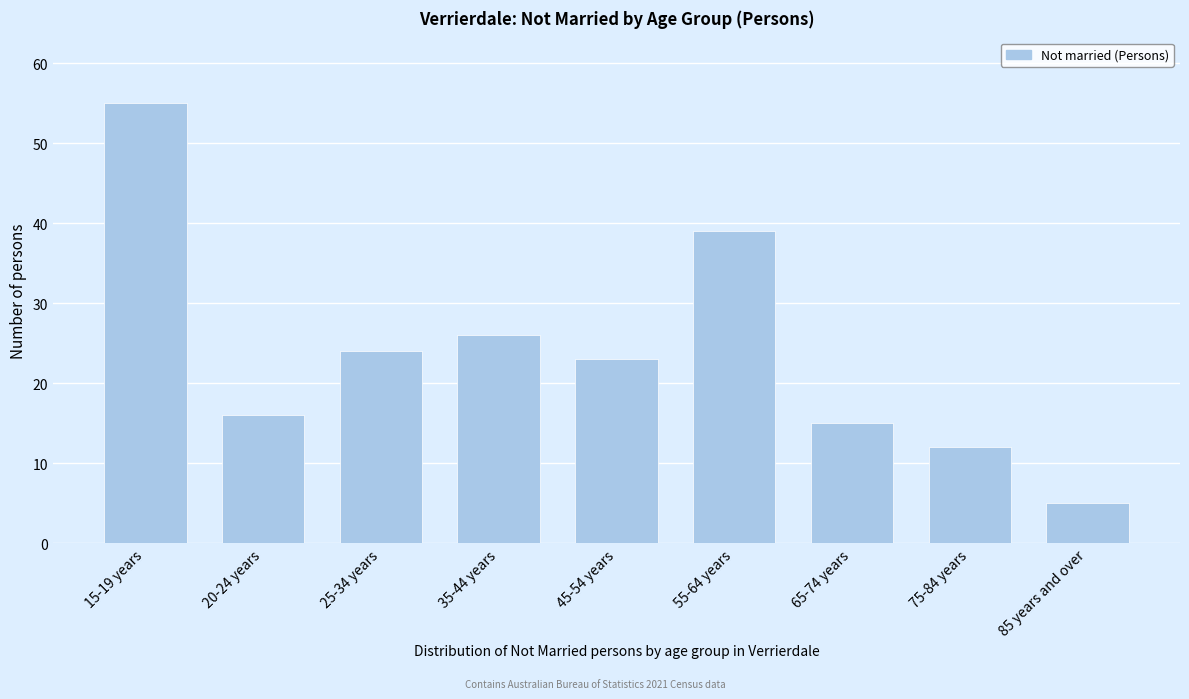

Reading right to left, what are all the values shown in this chart?

5	12	15	39	23	26	24	16	55